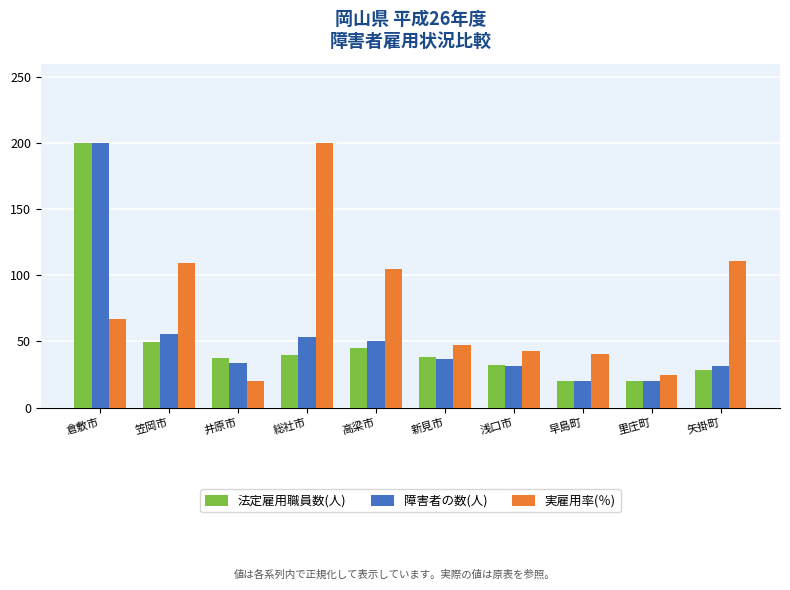

Which series has the largest total across all categories?

実雇用率(％)